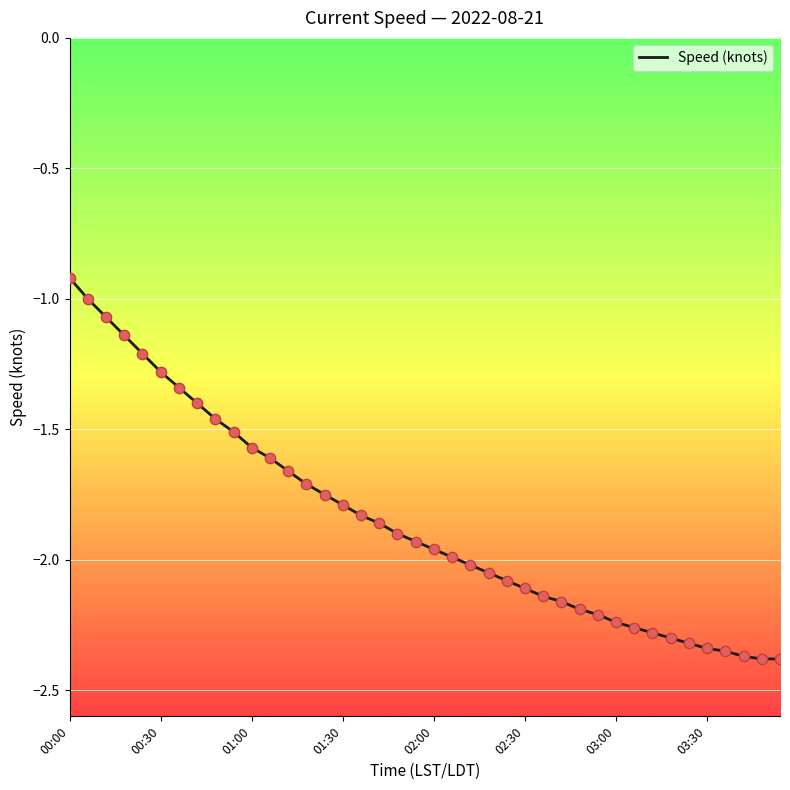

What is the difference between the maximum and minimum values?

1.5